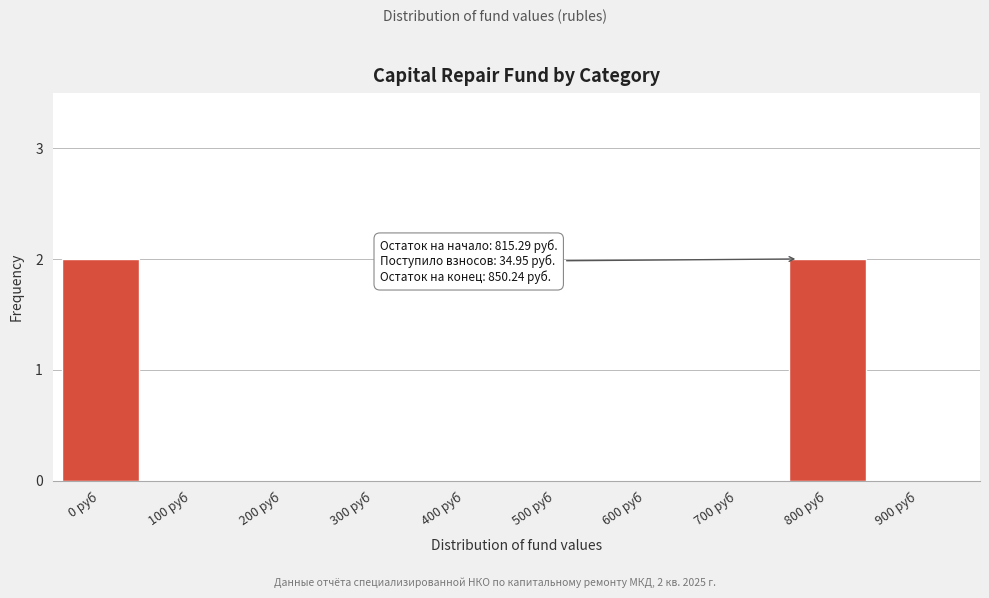

Reading left to right, transcribe all the data shown in this chart.

0 руб=2	100 руб=0	200 руб=0	300 руб=0	400 руб=0	500 руб=0	600 руб=0	700 руб=0	800 руб=2	900 руб=0